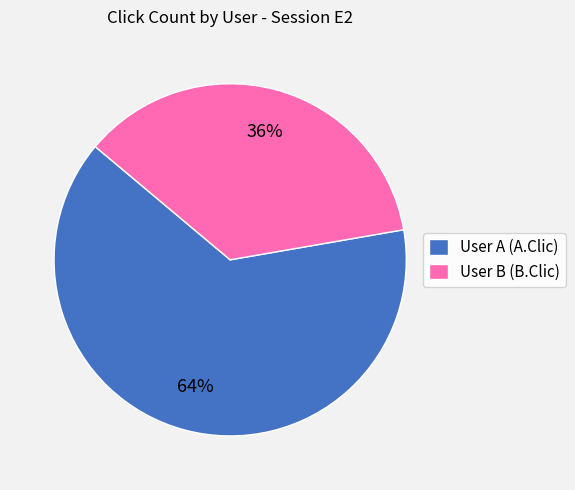

Approximately how many times larger is the value at User A (A.Clic) compared to User B (B.Clic)?

1.8